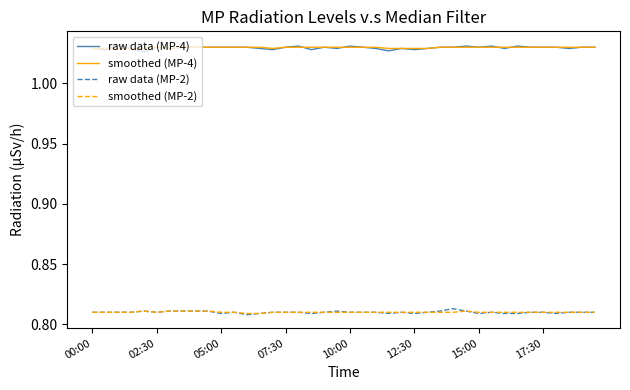

How many smoothed (MP-2) values are between 0 and 1?

40